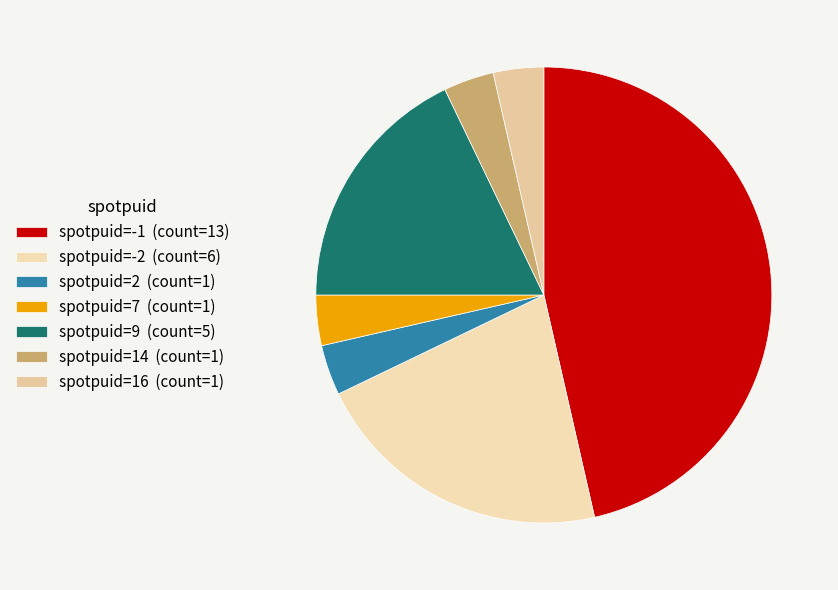

How many segments does this pie chart have?

7